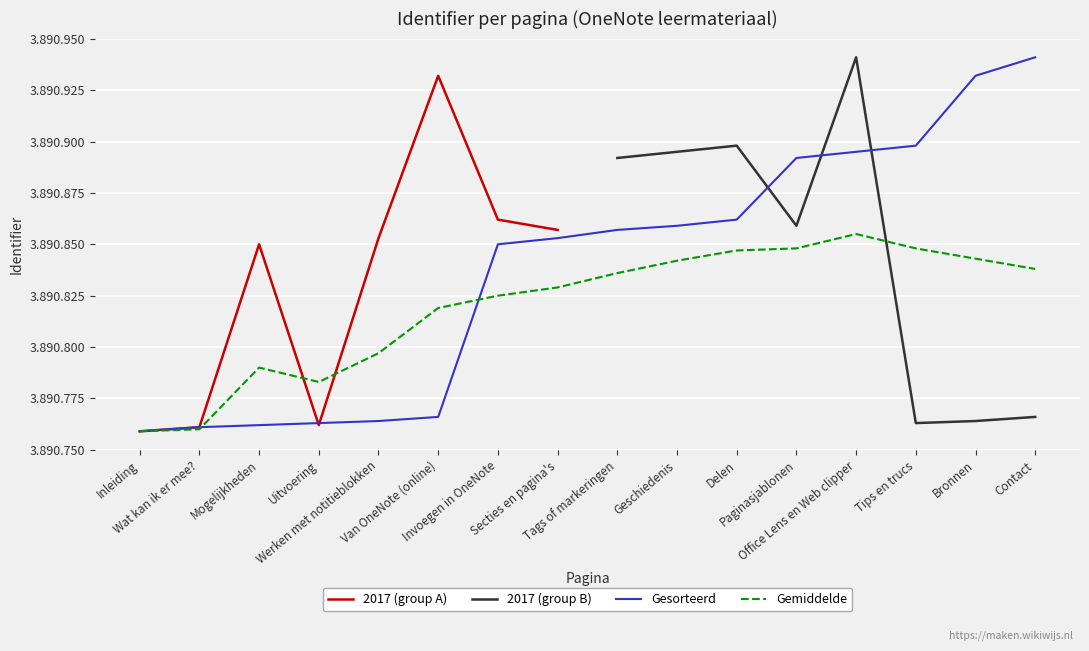

What is the label of the 15th point from the left?

Bronnen